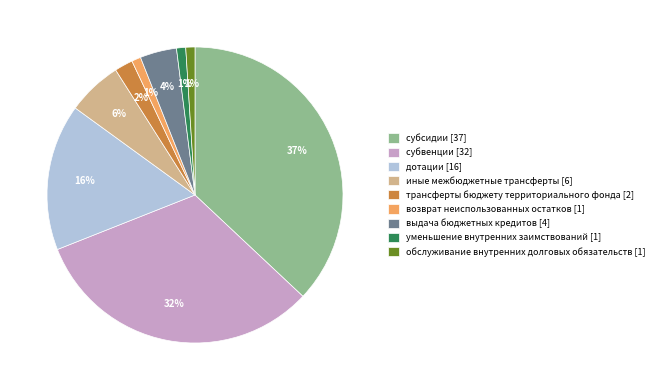

Is трансферты бюджету территориального фонда the majority of the pie?

No